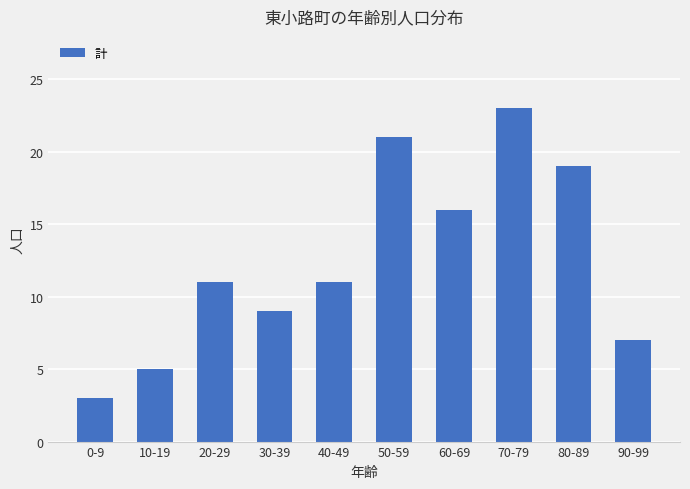

Reading right to left, list all the values displayed in this chart.

90-99=7	80-89=19	70-79=23	60-69=16	50-59=21	40-49=11	30-39=9	20-29=11	10-19=5	0-9=3